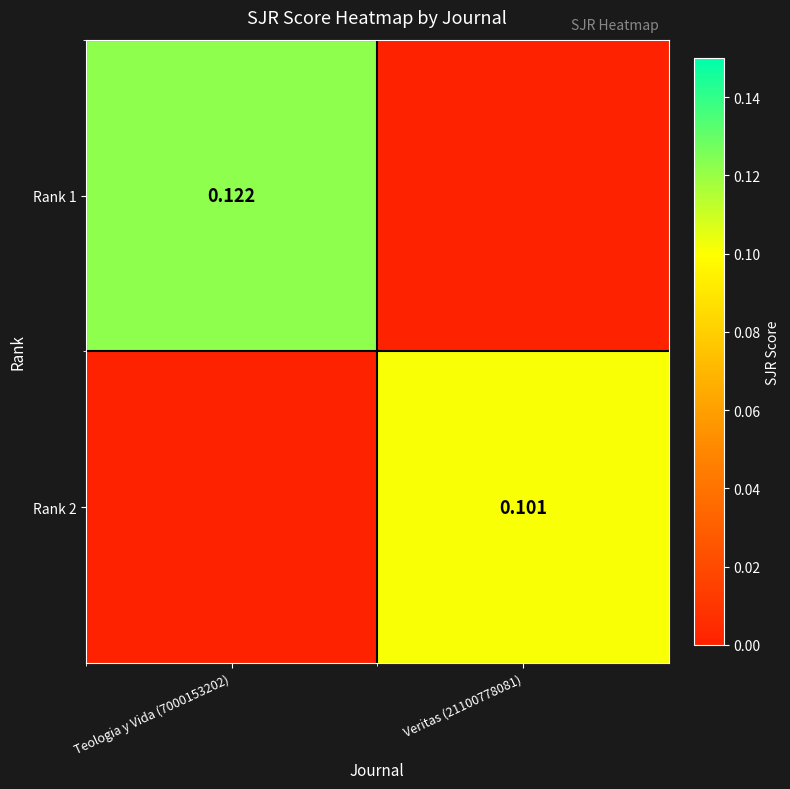

Is the value of Rank 1 at Teologia y Vida (7000153202) greater than the value of Rank 2 at Veritas (21100778081)?

Yes